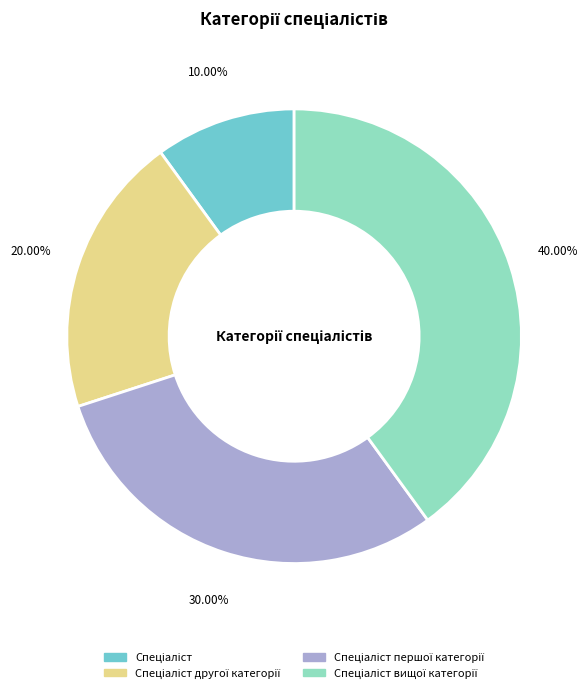

Does any single category account for the majority?

No